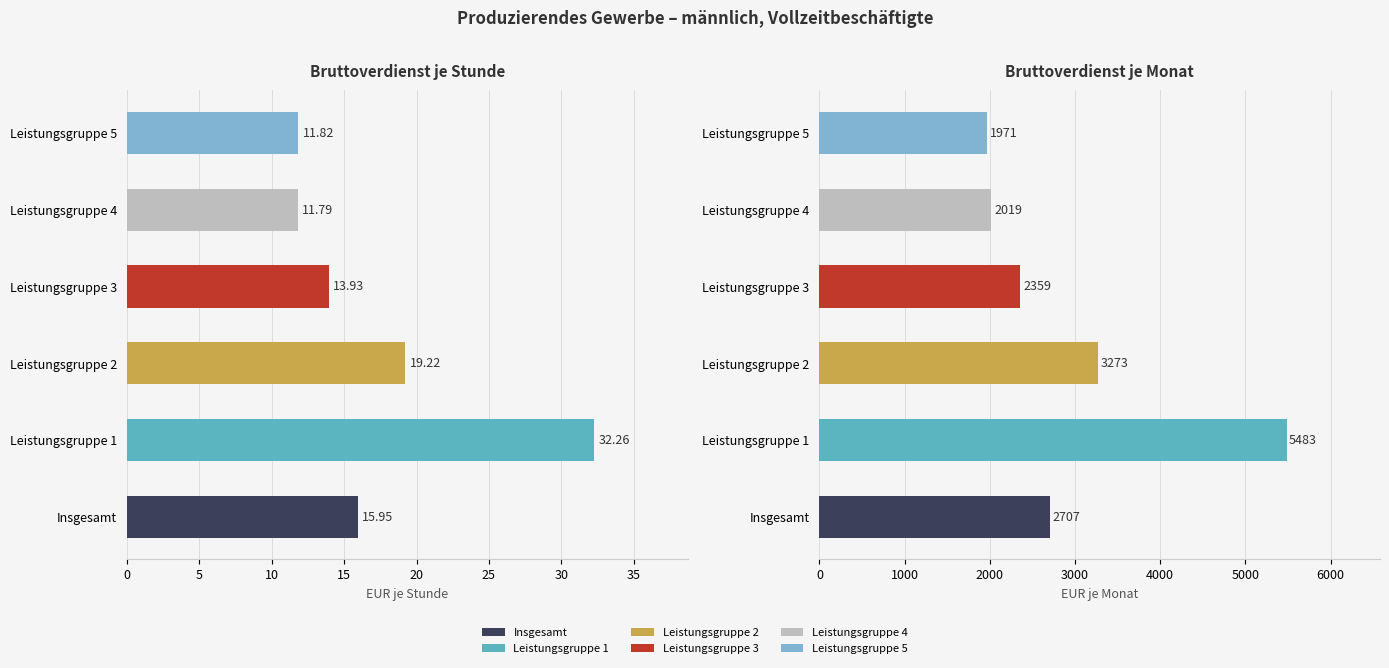

Which has a higher value, Leistungsgruppe 5 or Leistungsgruppe 2?

Leistungsgruppe 2